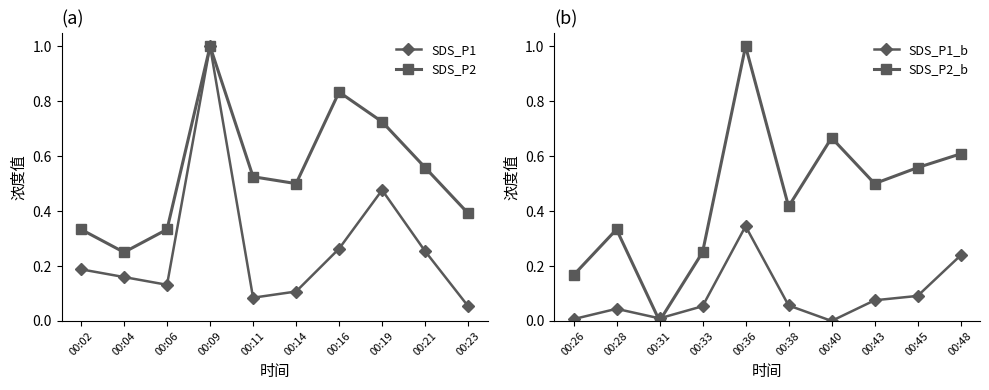

In SDS_P2_b, how many points are higher than both neighbors (excluding endpoints)?

3